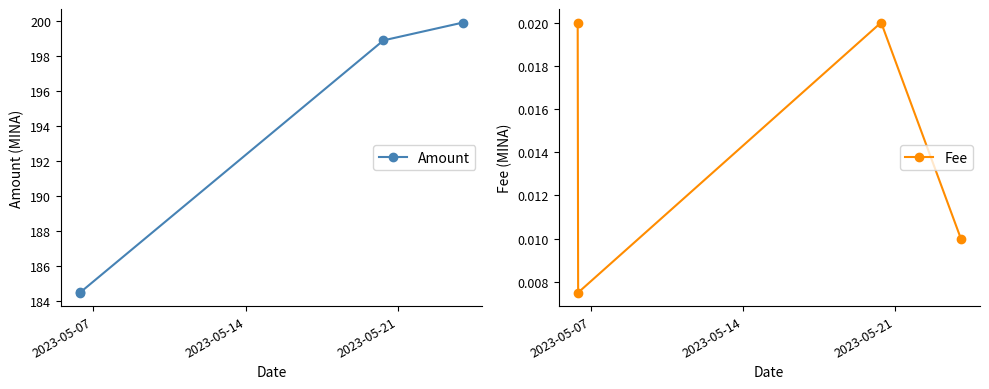

Which series has the largest total across all categories?

Amount